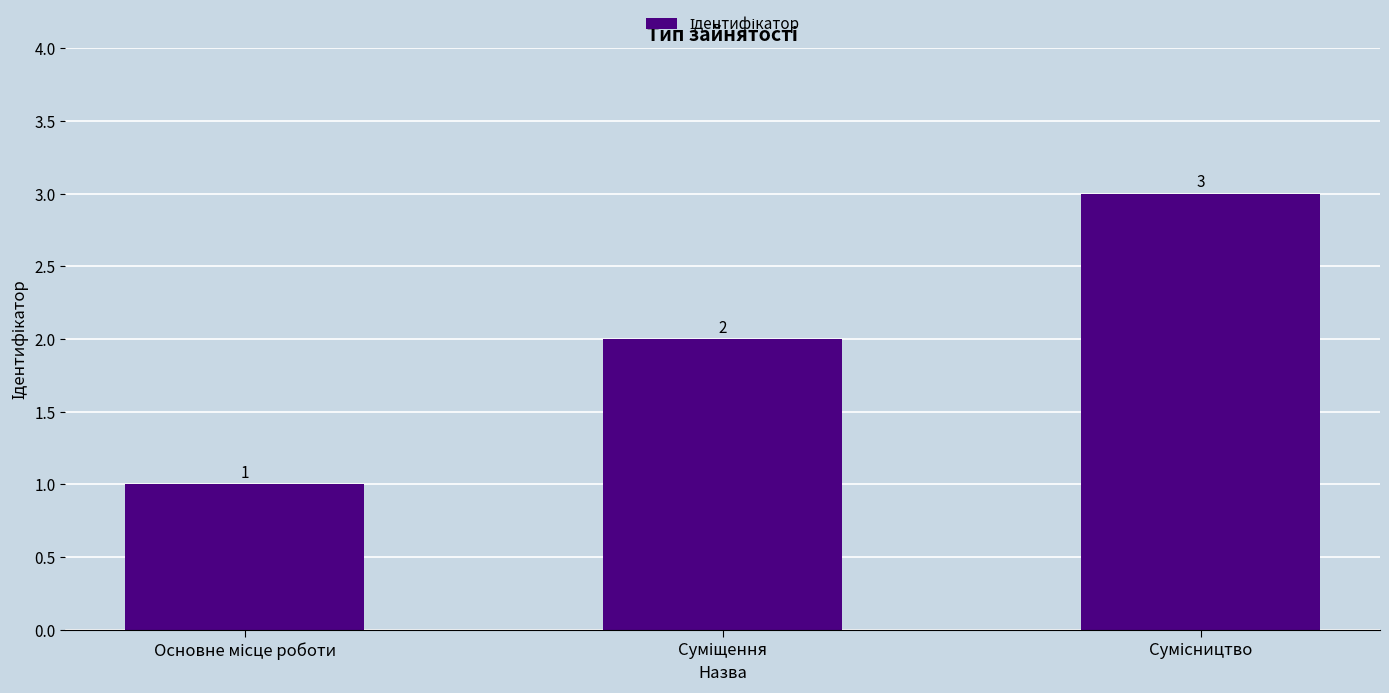

Count the values in the range 1 to 3.

3